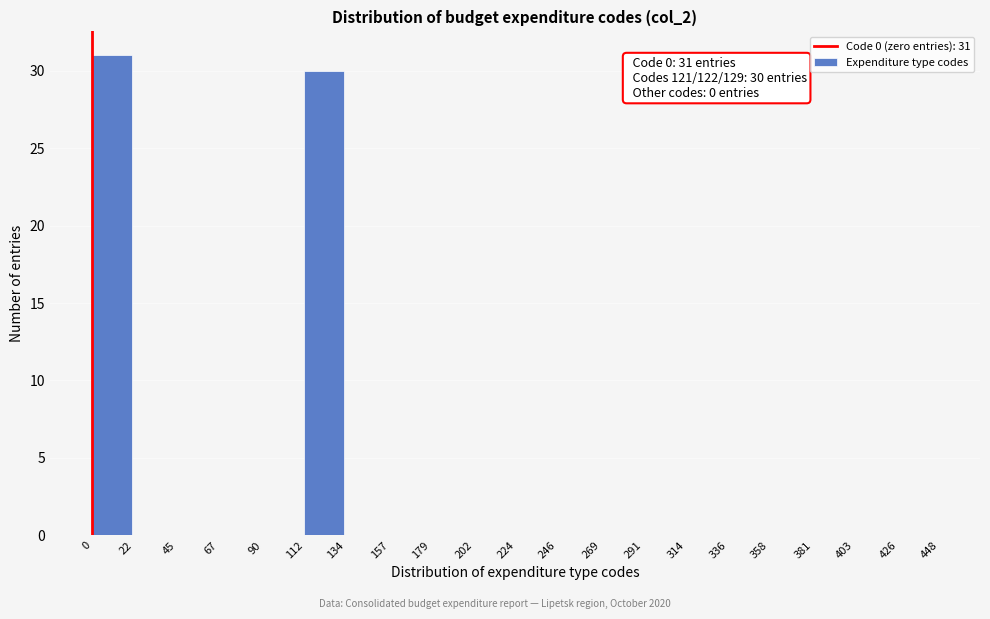

Which range on the x-axis has the tallest bar?

0 to 22